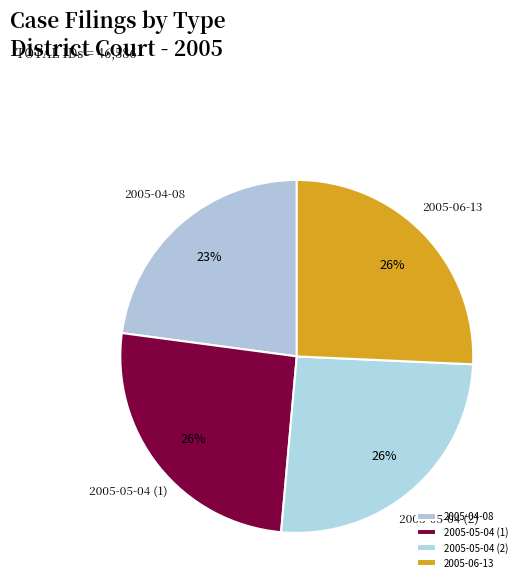

What is the smallest slice in the pie chart?

2005-04-08